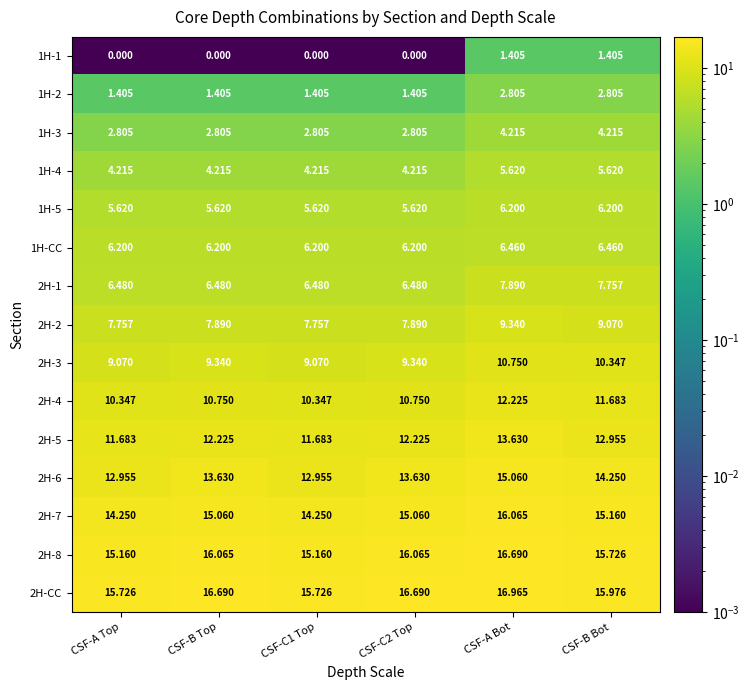

Is the value of 2H-4 at CSF-B Top greater than the value of 1H-CC at CSF-C2 Top?

Yes